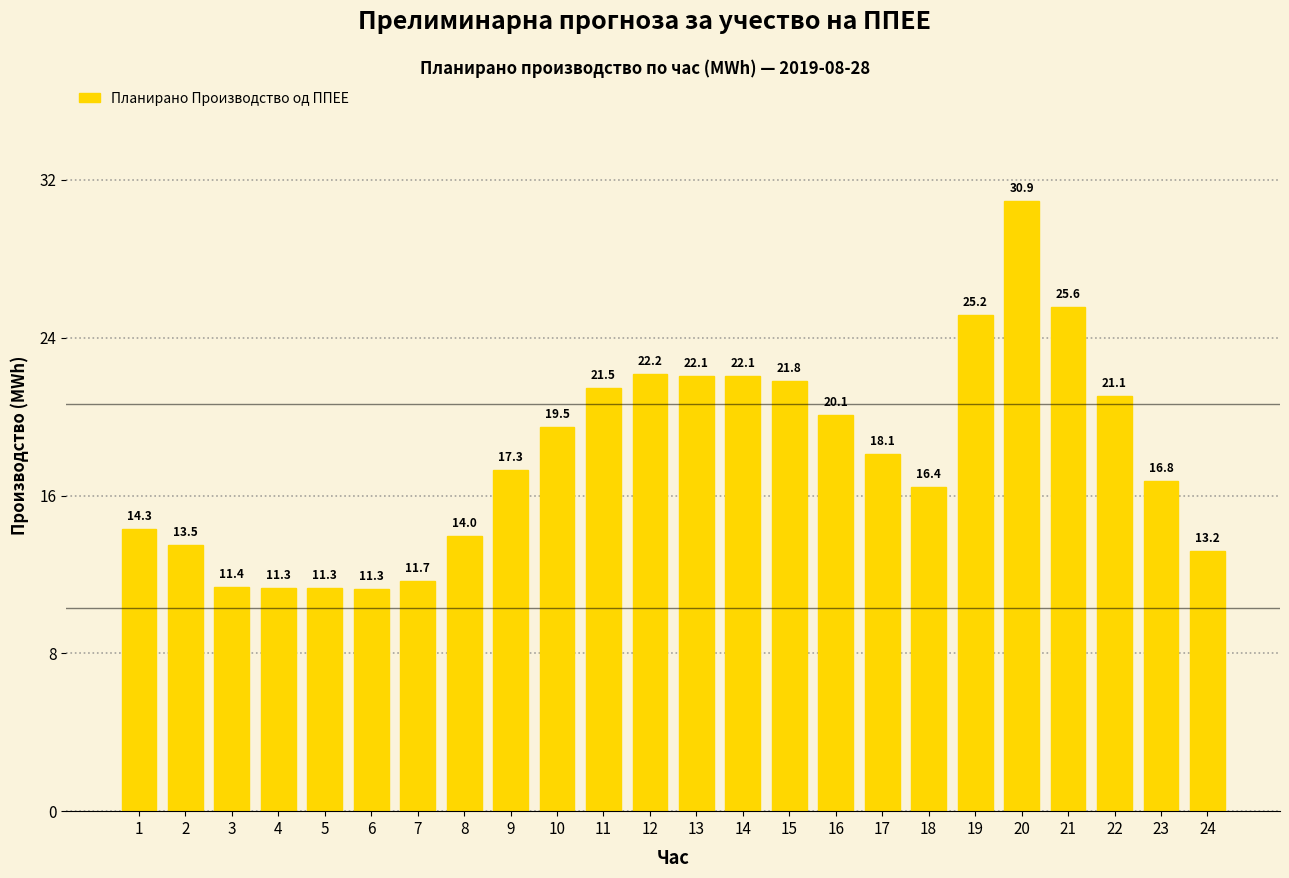

What is the value of the 7th bar from the left?

11.7